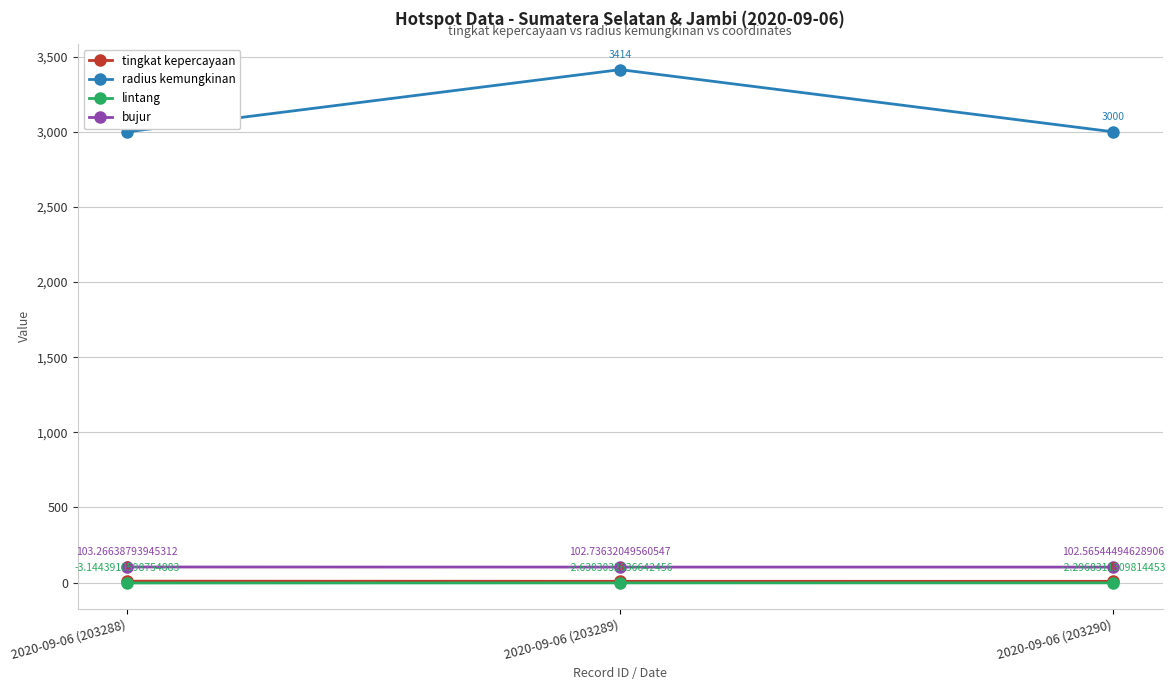

How many distinct data groups are displayed?

4